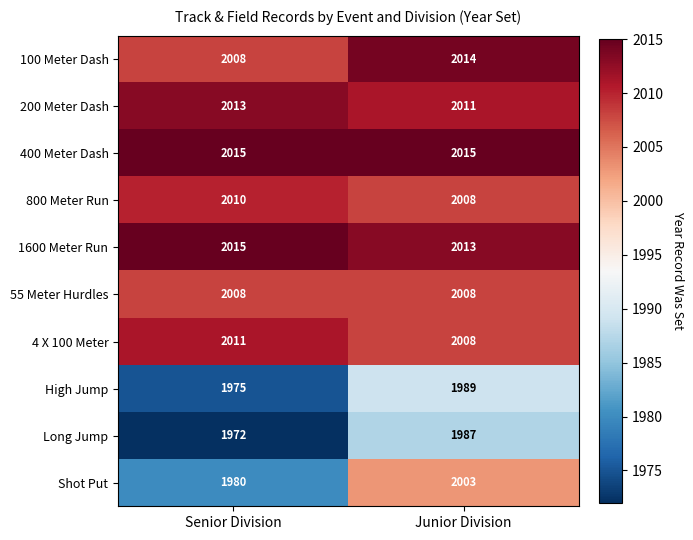

Is it true that 200 Meter Dash equals 3310 at Junior Division?

False